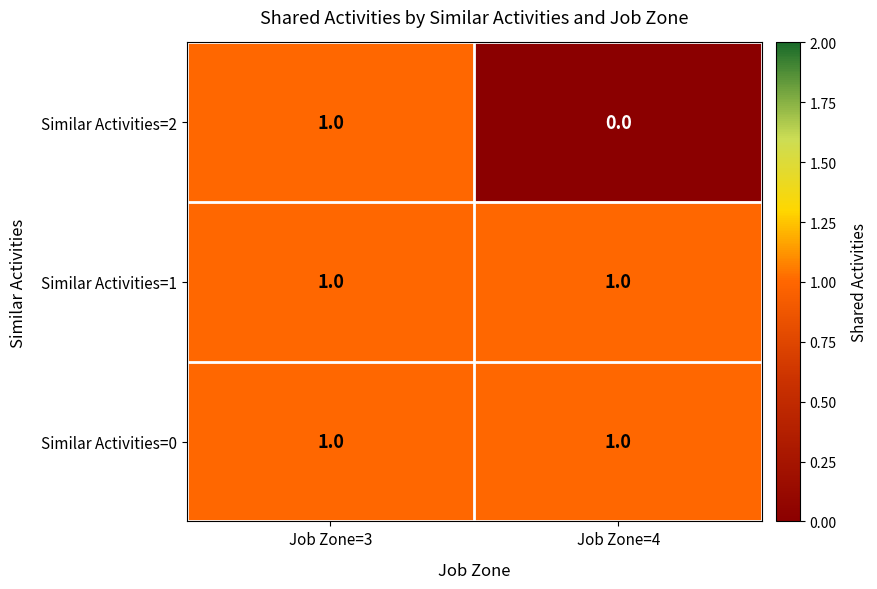

Reading left to right, extract all data points from this chart.

Similar Activities=2: 1	0
Similar Activities=1: 1	1
Similar Activities=0: 1	1